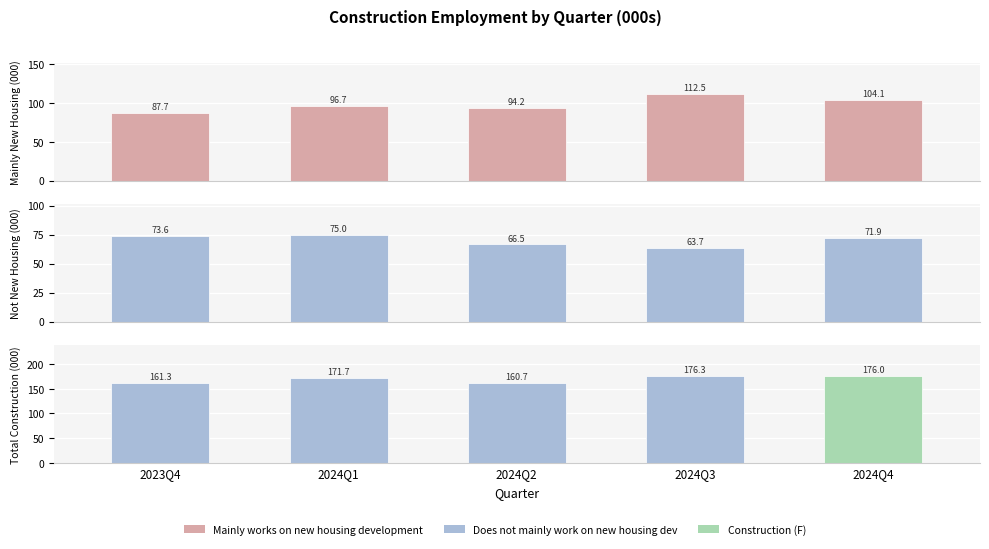

Which label corresponds to the largest value in the chart?

2024Q3